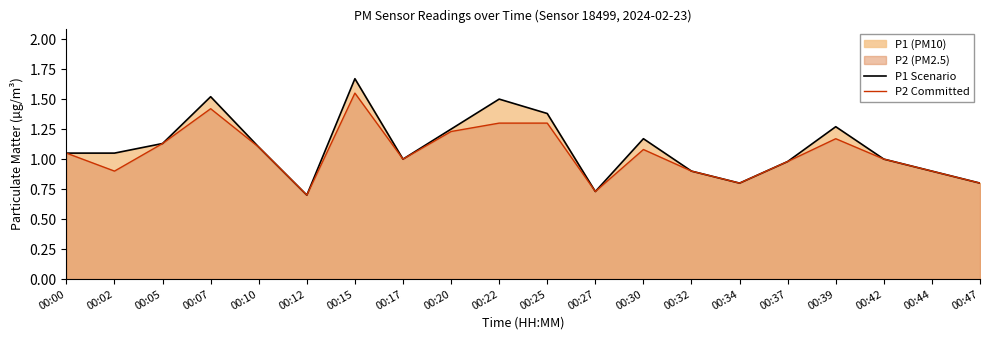

Which series has the widest spread of values?

P1 Scenario